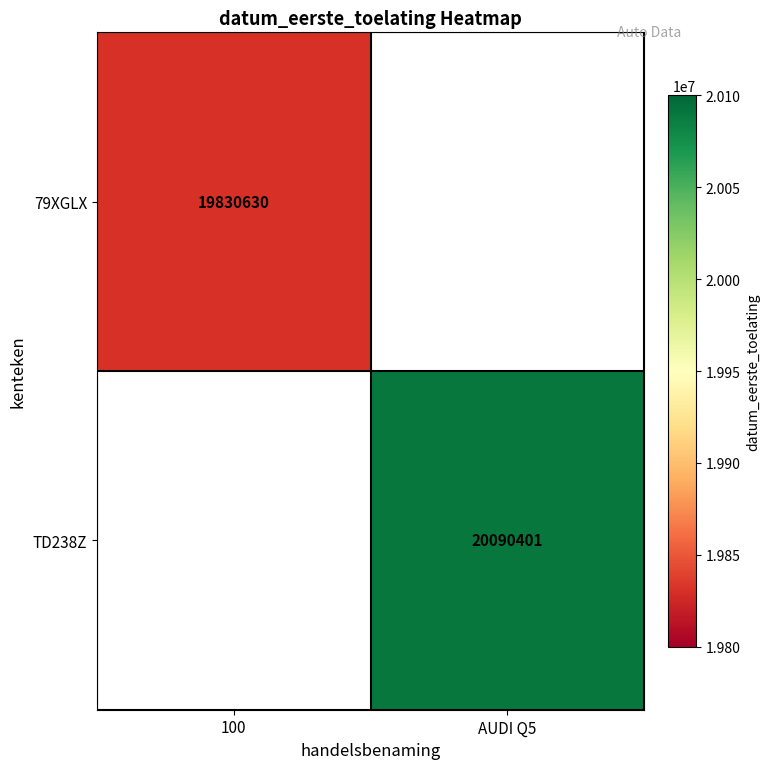

Which has a higher value, 100 or AUDI Q5?

AUDI Q5